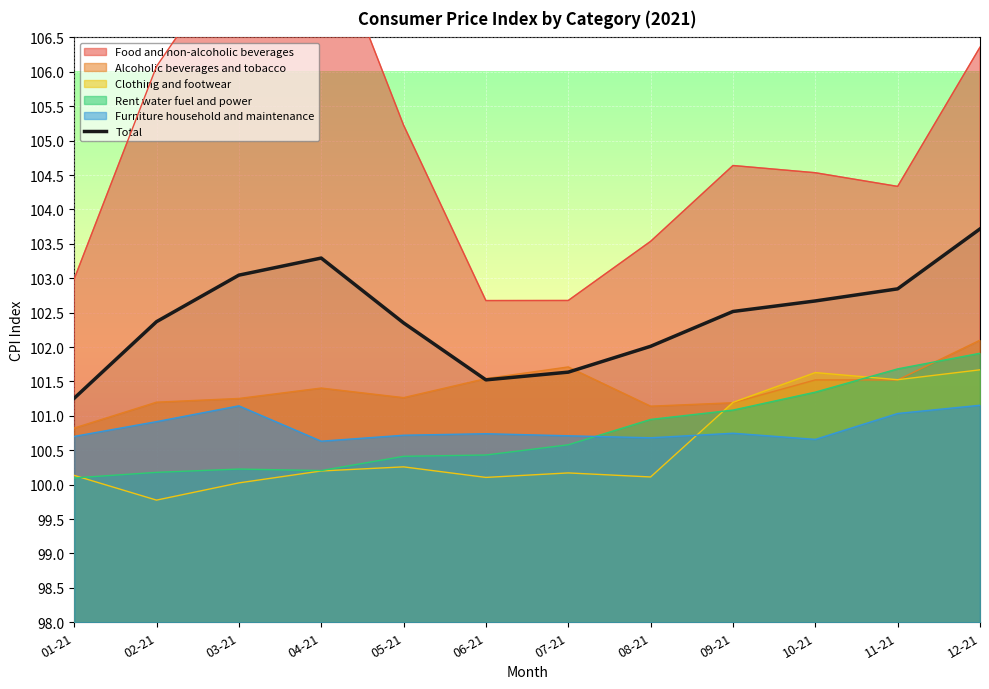

What is the average value?

102.4